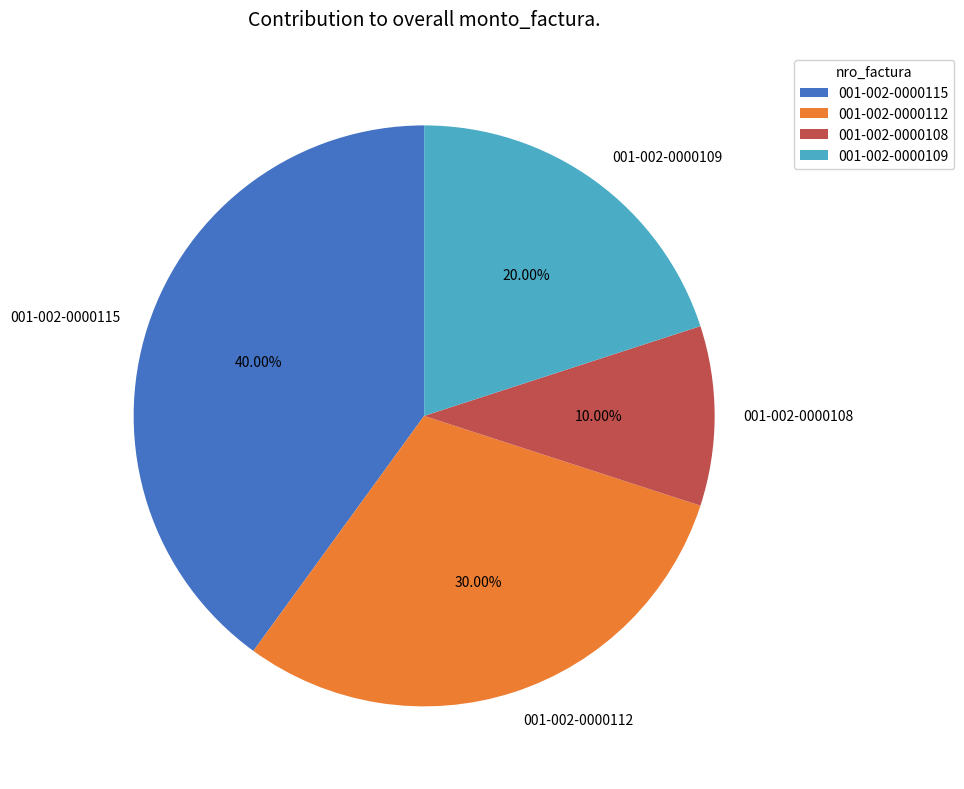

Which slice is the smallest?

001-002-0000108